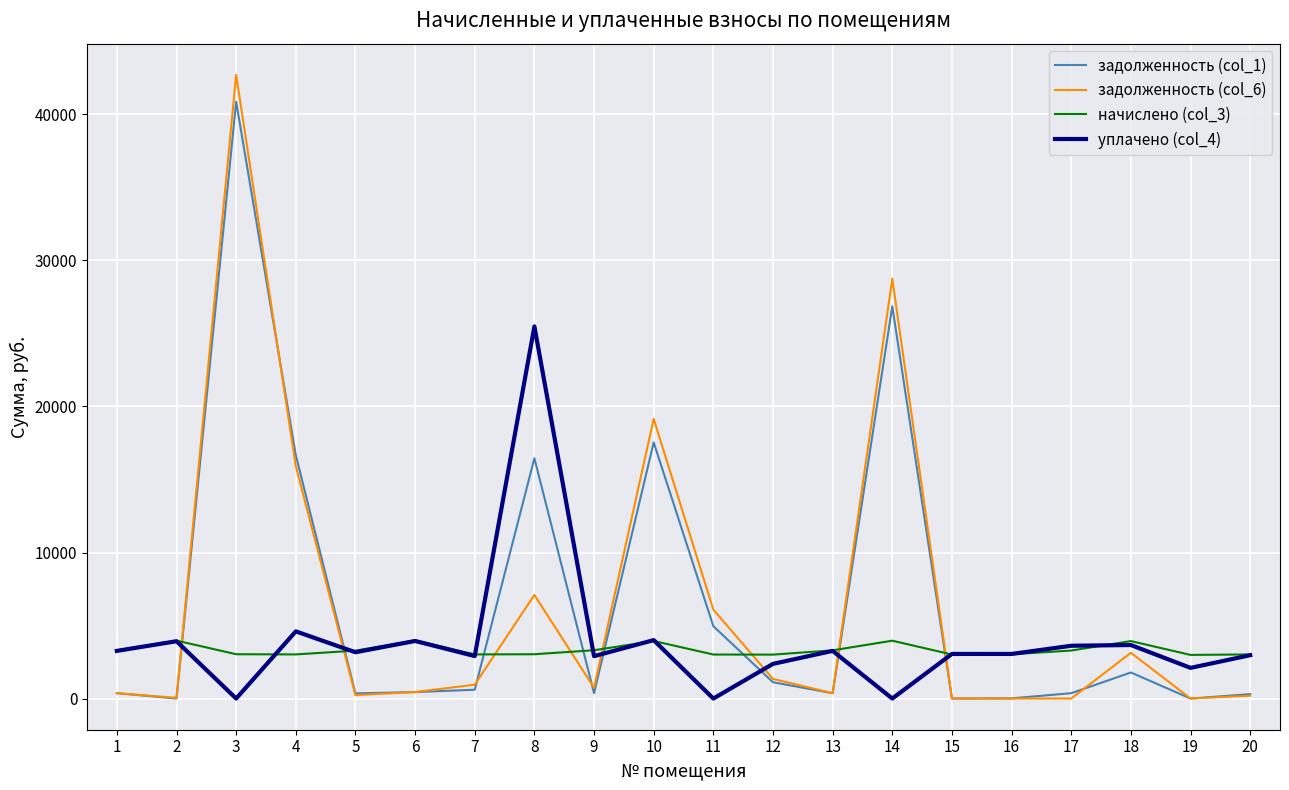

True or false: задолженность (col_6) and уплачено (col_4) intersect in this chart.

True